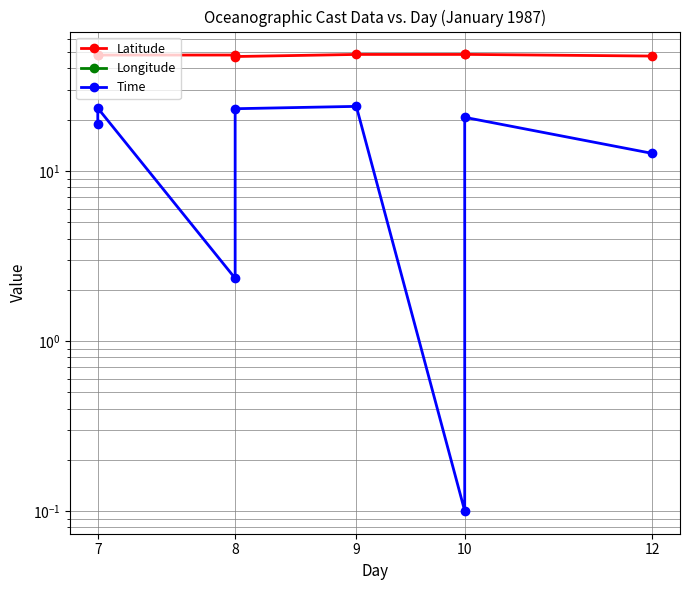

True or false: Longitude has more than 0 points higher than both neighbors.

False